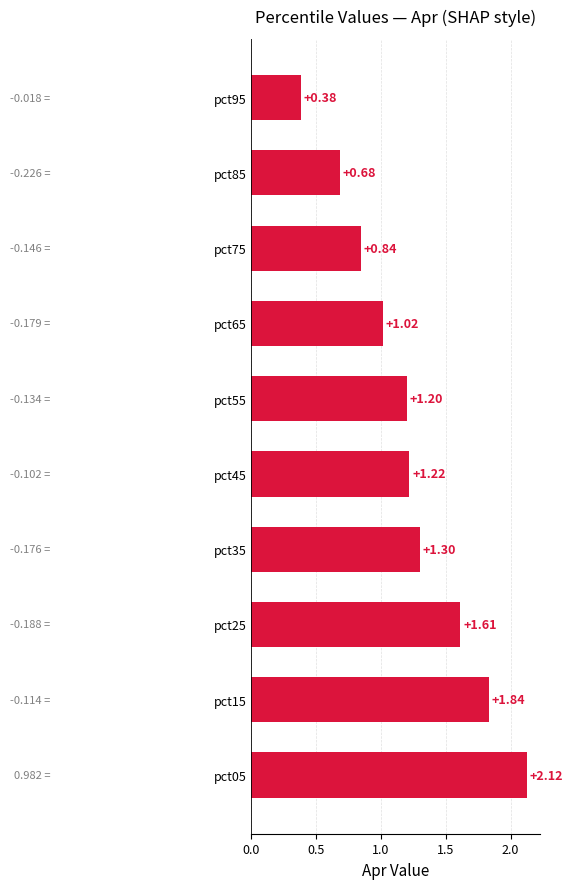

What is the sum of the values at pct65 and pct95?

1.4